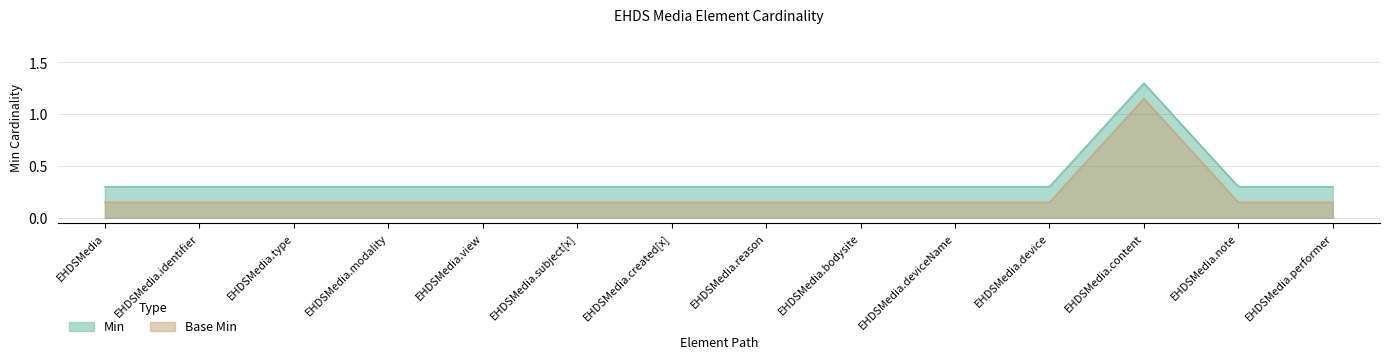

Does the chart have visible grid lines?

Yes